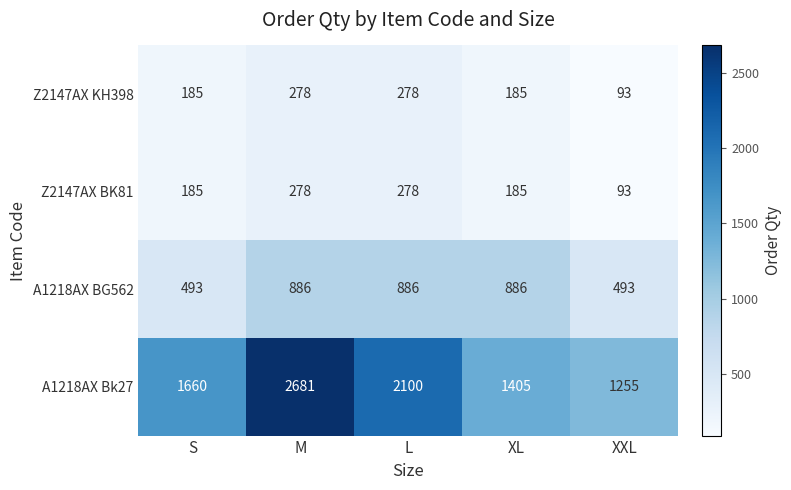

The A1218AX Bk27 series shows 1660 at S. True or false?

True